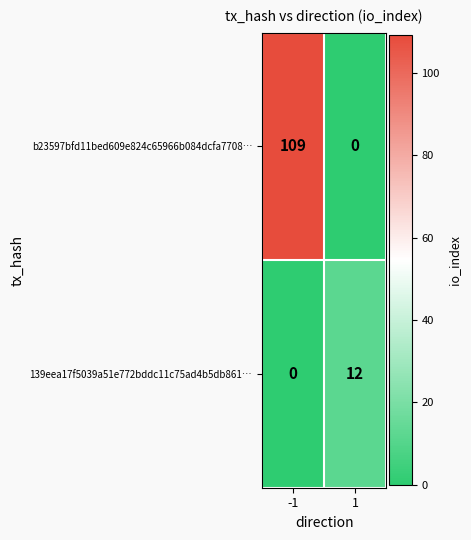

Which series has the largest range (max minus min)?

b23597bfd11bed609e824c65966b084dcfa7708…